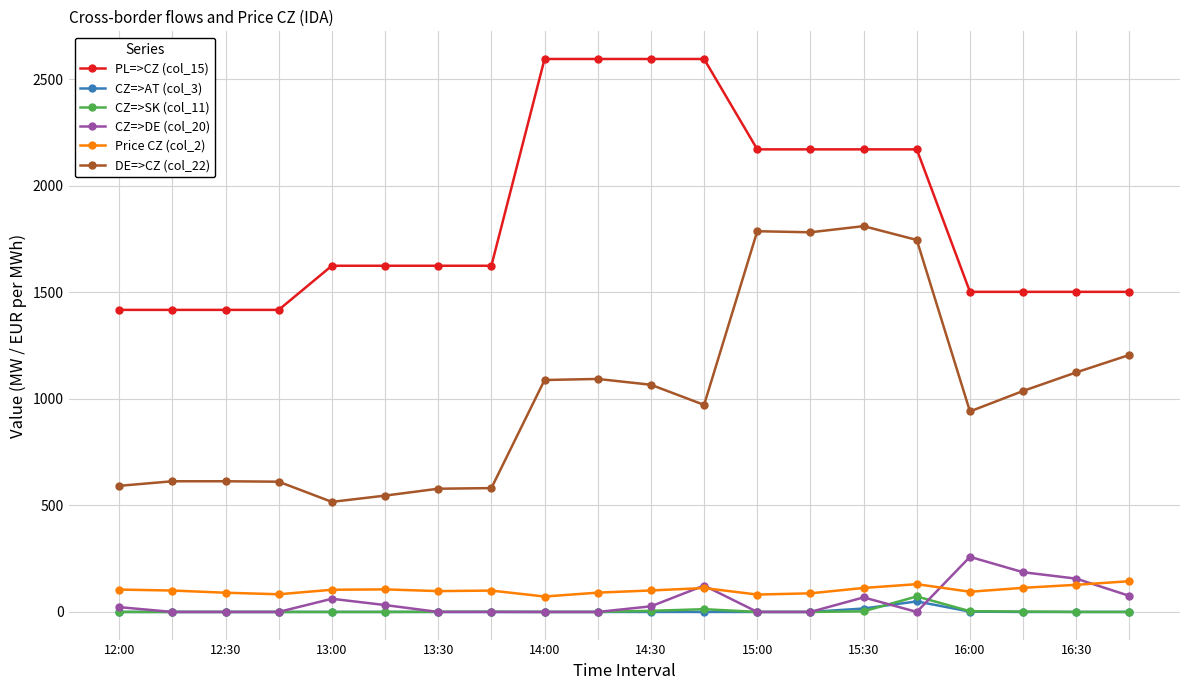

True or false: Price CZ (col_2) and PL=>CZ (col_15) cross at least once.

False